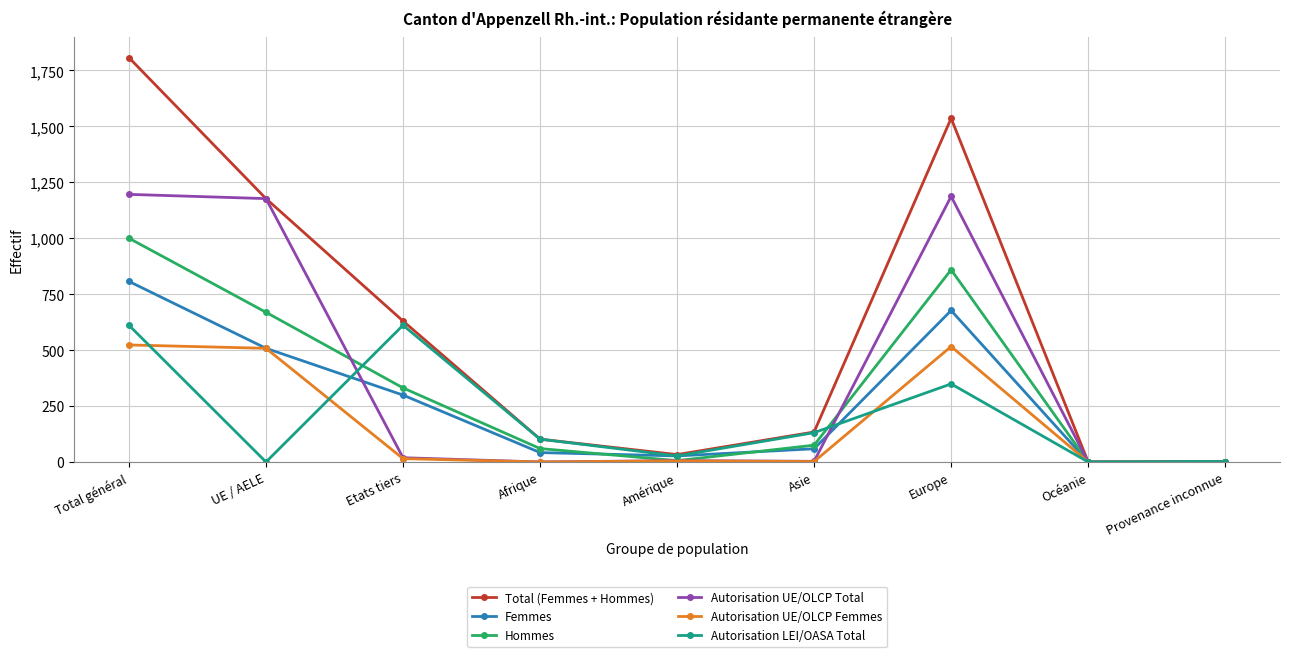

True or false: Autorisation LEI/OASA Total and Hommes intersect in this chart.

True